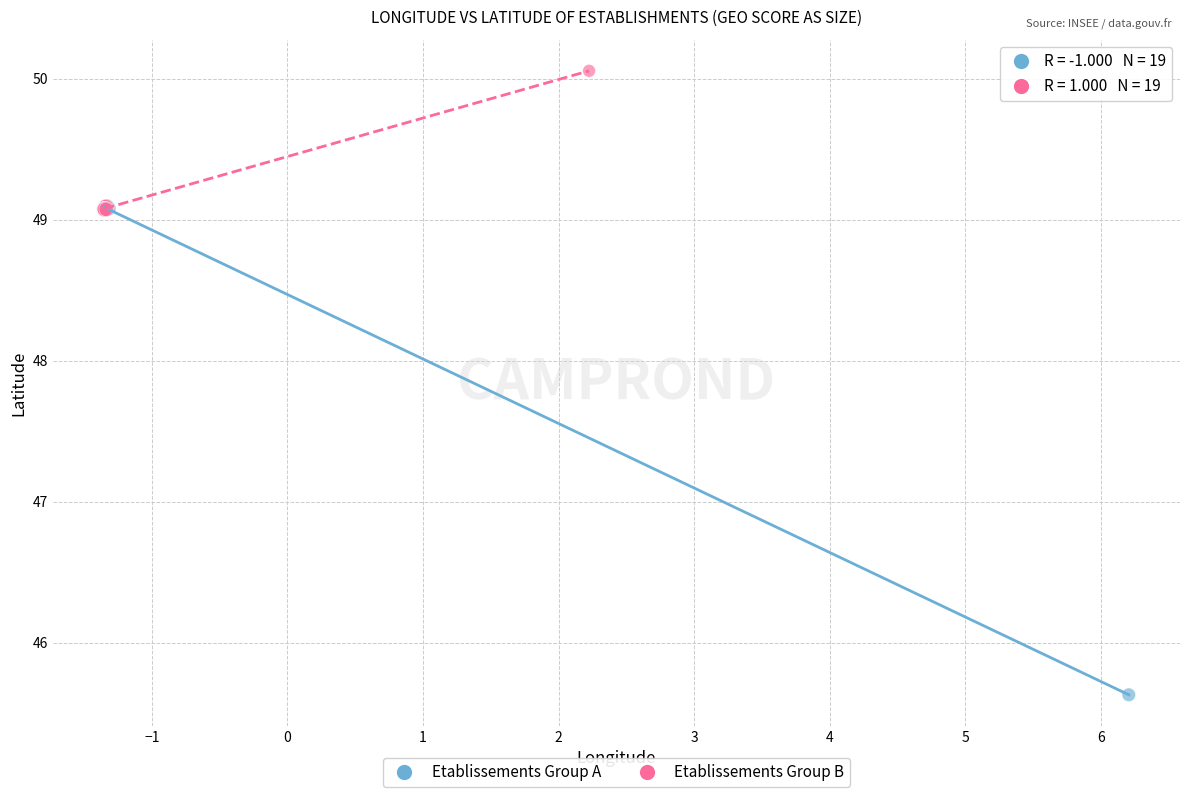

Which series has the widest spread of Y values?

Etablissements Group A